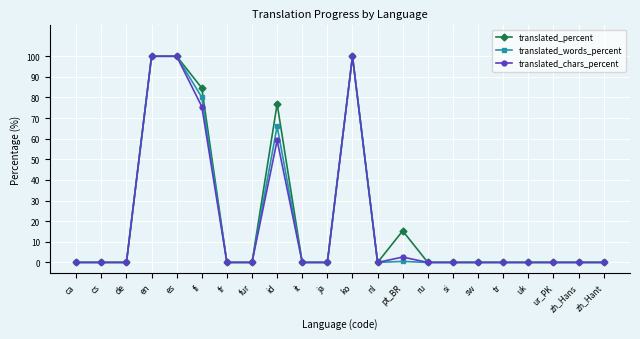

What is the label of the 22nd point from the left?

zh_Hant